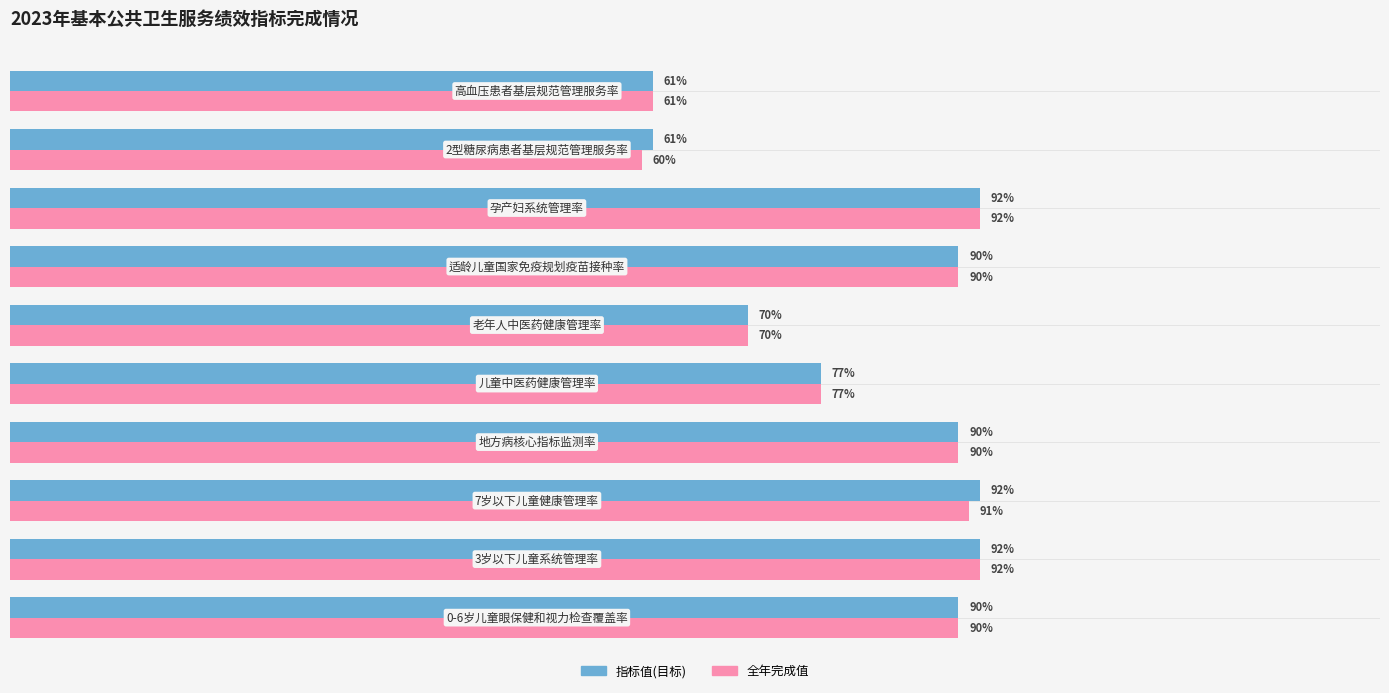

Which series has the largest total across all categories?

指标值(目标)